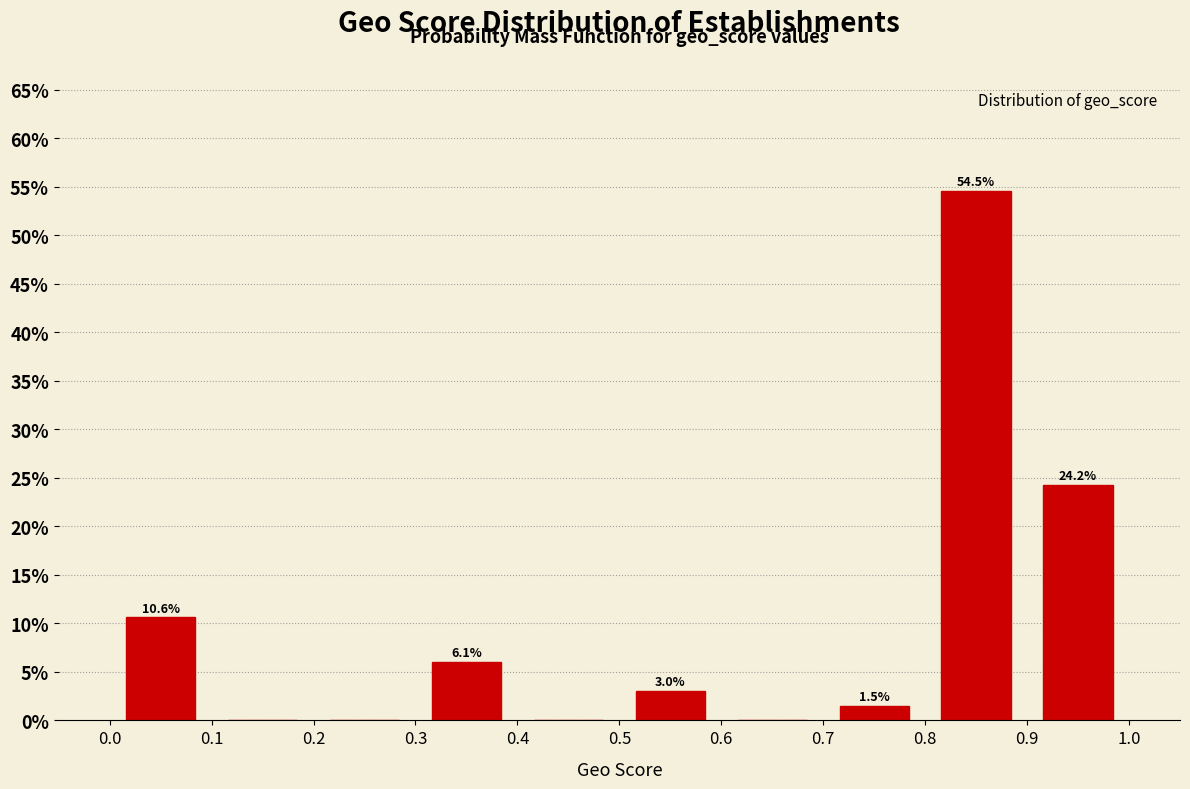

Over which range of the x-axis is the bar tallest?

0.8 to 0.9